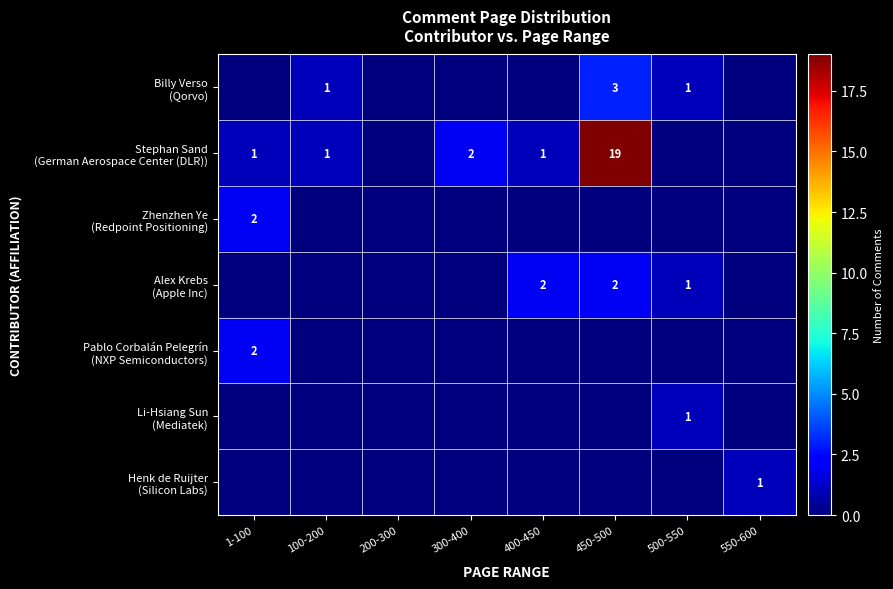

The Stephan Sand (German Aerospace Center (DLR)) series shows -7 at 550-600. True or false?

False